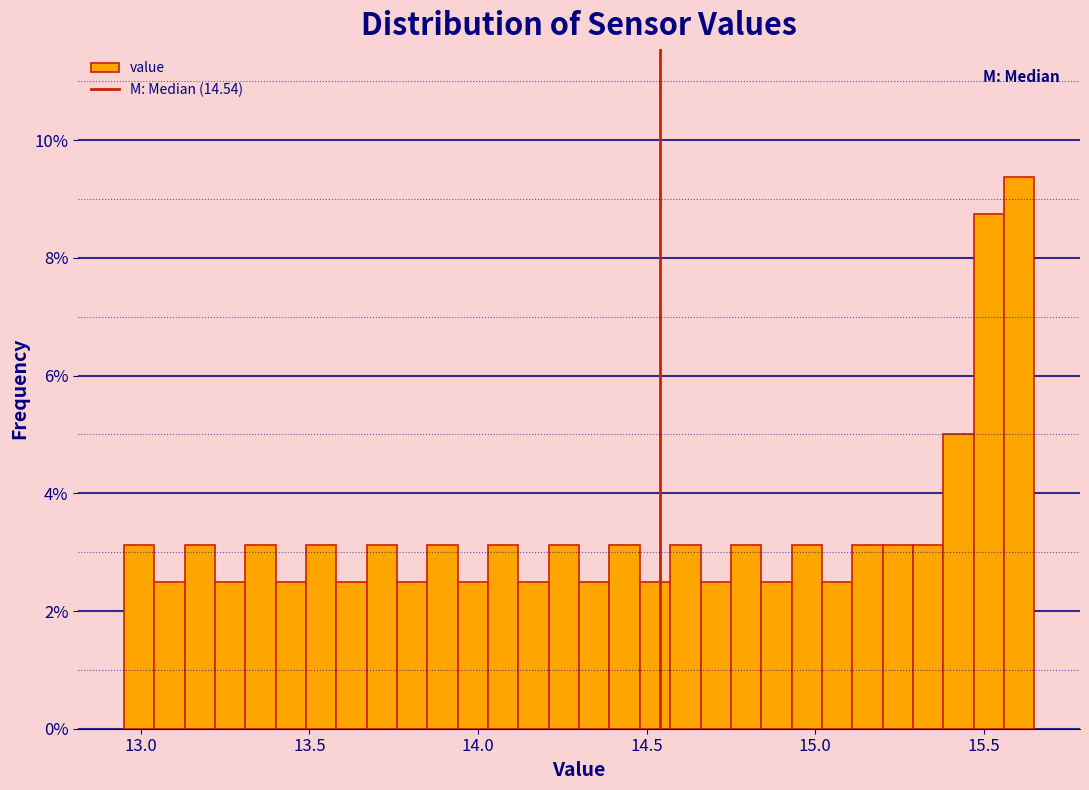

Read against the x-axis, roughly where is the centre of the tallest bar?

15.60